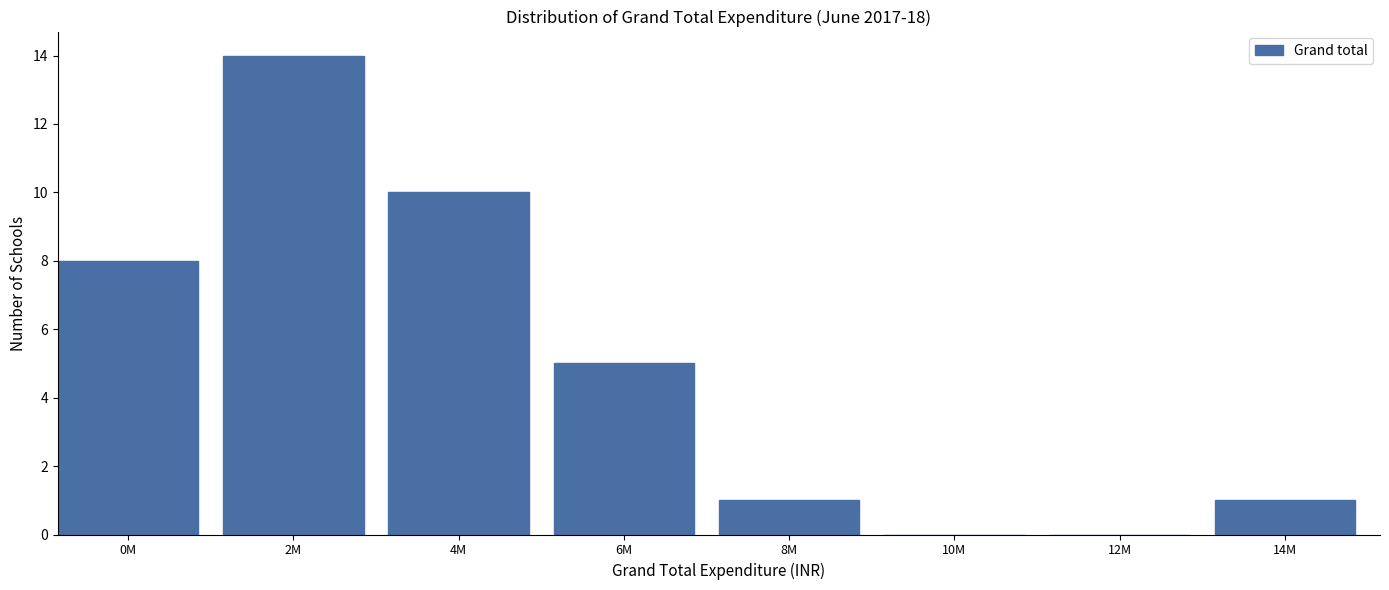

Reading left to right, what are all the values shown in this chart?

0M=8	2M=14	4M=10	6M=5	8M=1	10M=0	12M=0	14M=1